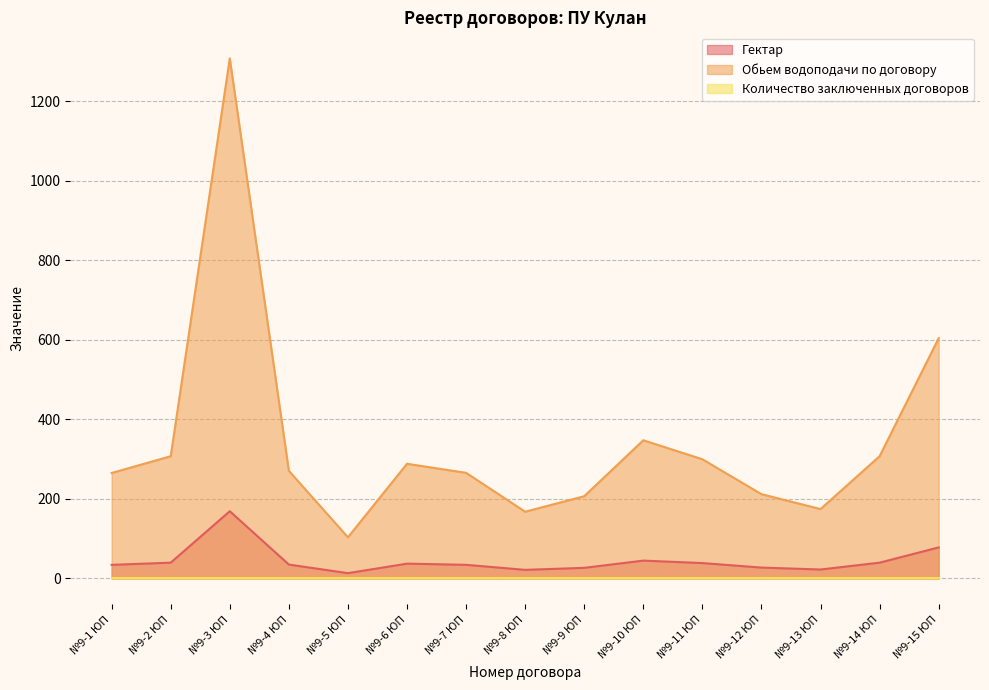

Rank the categories by Обьем водоподачи по договору value from highest to lowest.

№9-3 ЮП, №9-15 ЮП, №9-10 ЮП, №9-14 ЮП, №9-2 ЮП, №9-11 ЮП, №9-6 ЮП, №9-4 ЮП, №9-7 ЮП, №9-1 ЮП, №9-12 ЮП, №9-9 ЮП, №9-13 ЮП, №9-8 ЮП, №9-5 ЮП